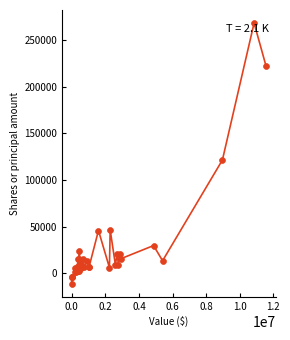

What Y value in the scatter plot is closest to 128448?

121436